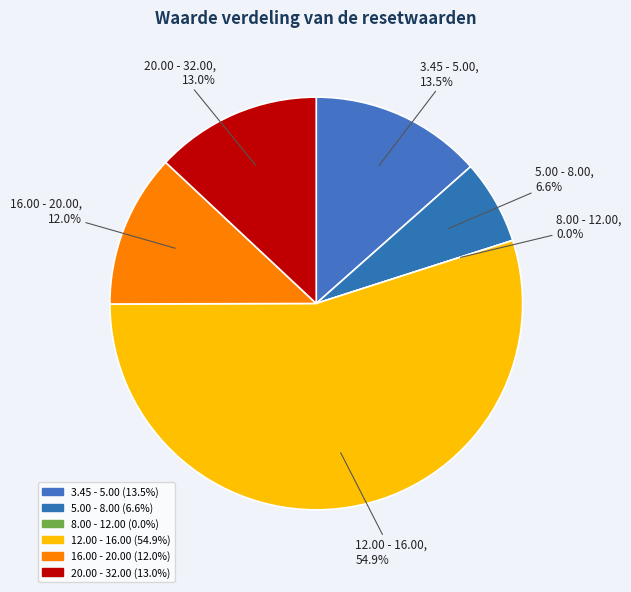

Does 25 represent more than half of the total?

No